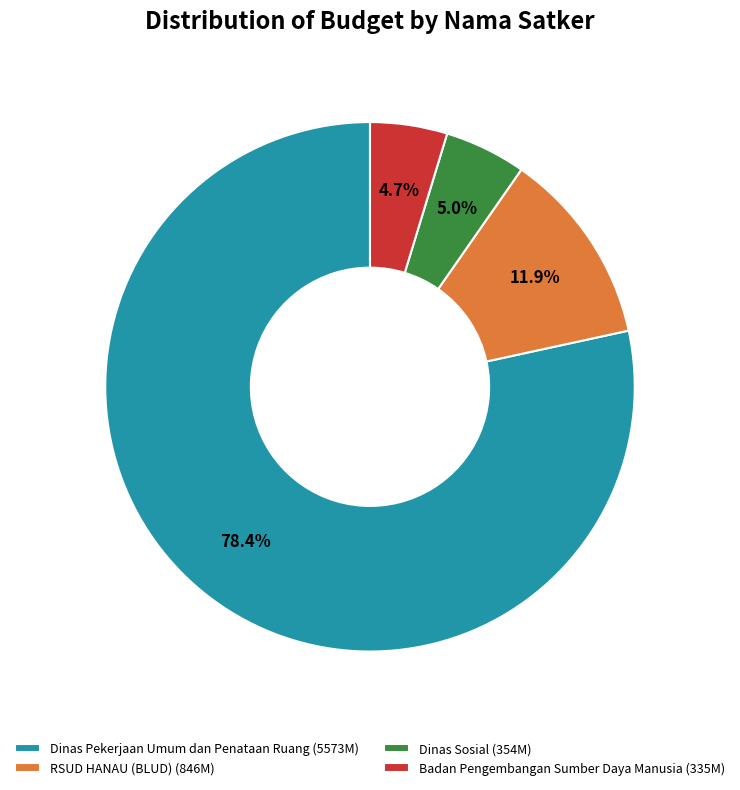

What is the total percentage of Dinas Pekerjaan Umum dan Penataan Ruang (5573M) and Badan Pengembangan Sumber Daya Manusia (335M)?

83.1%